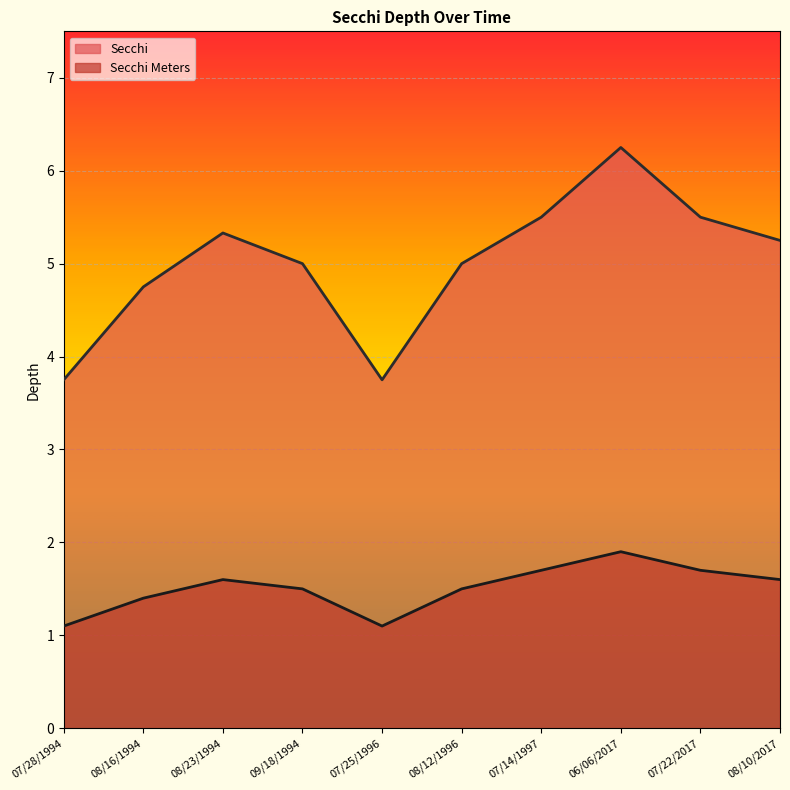

Is it true that Secchi Meters equals 0.7 at 07/28/1994?

False